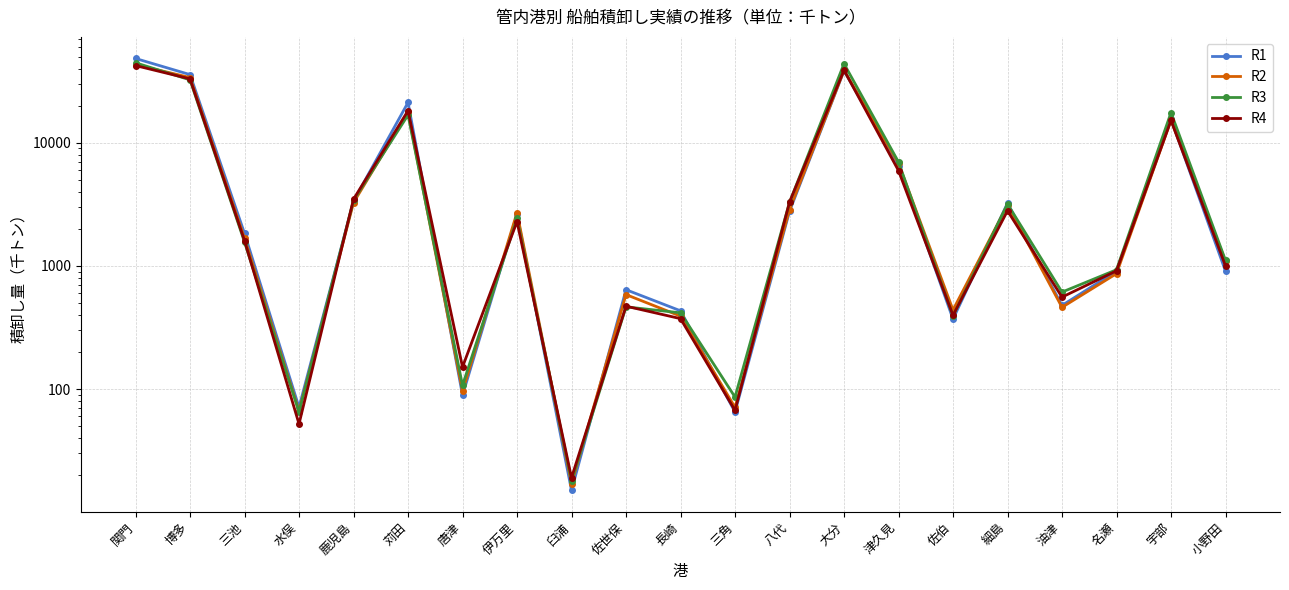

True or false: R2 and R4 intersect in this chart.

True